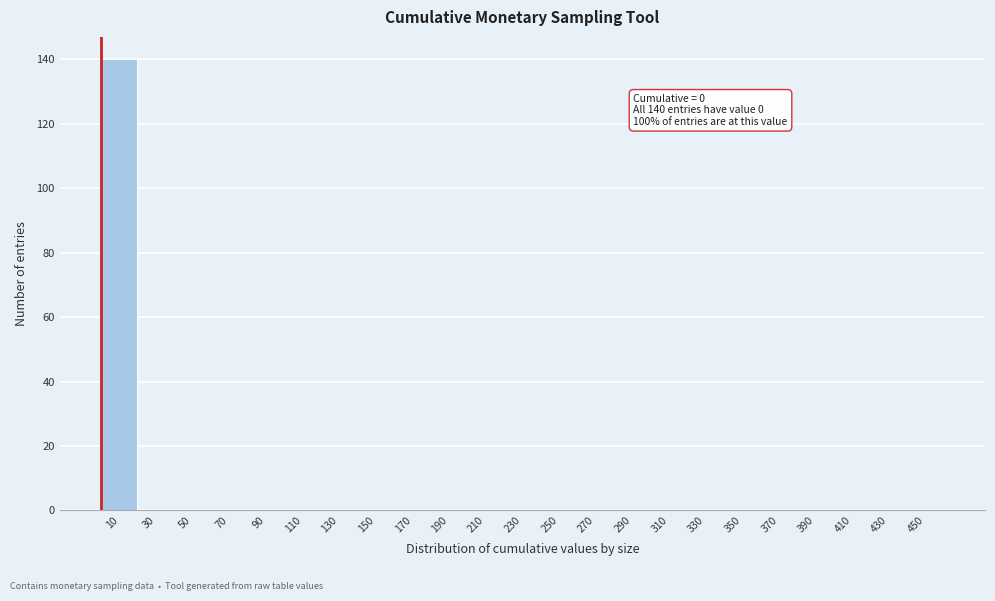

Which range on the x-axis has the tallest bar?

0 to 20